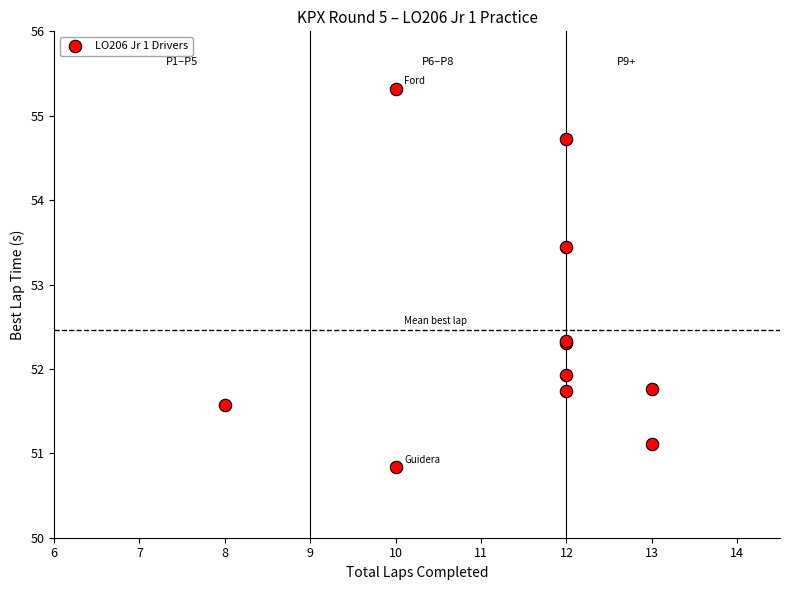

What Y value in the scatter plot is closest to 53?

53.4